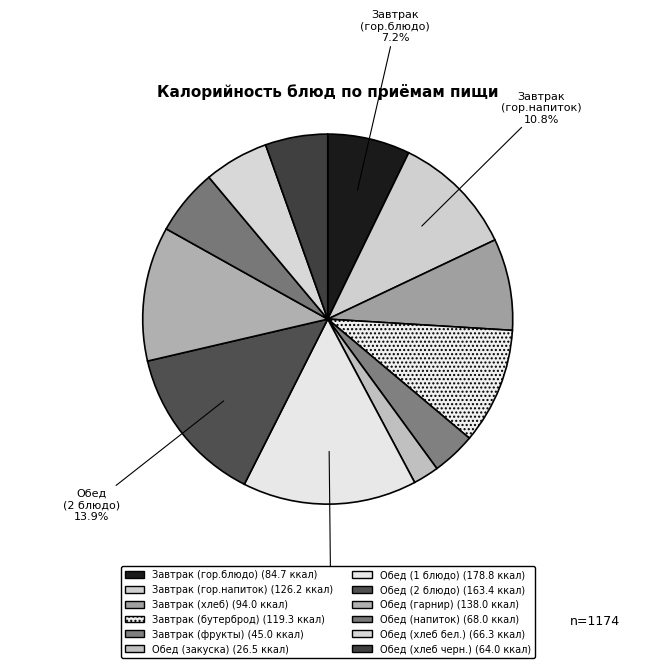

Count the number of slices in the pie.

12